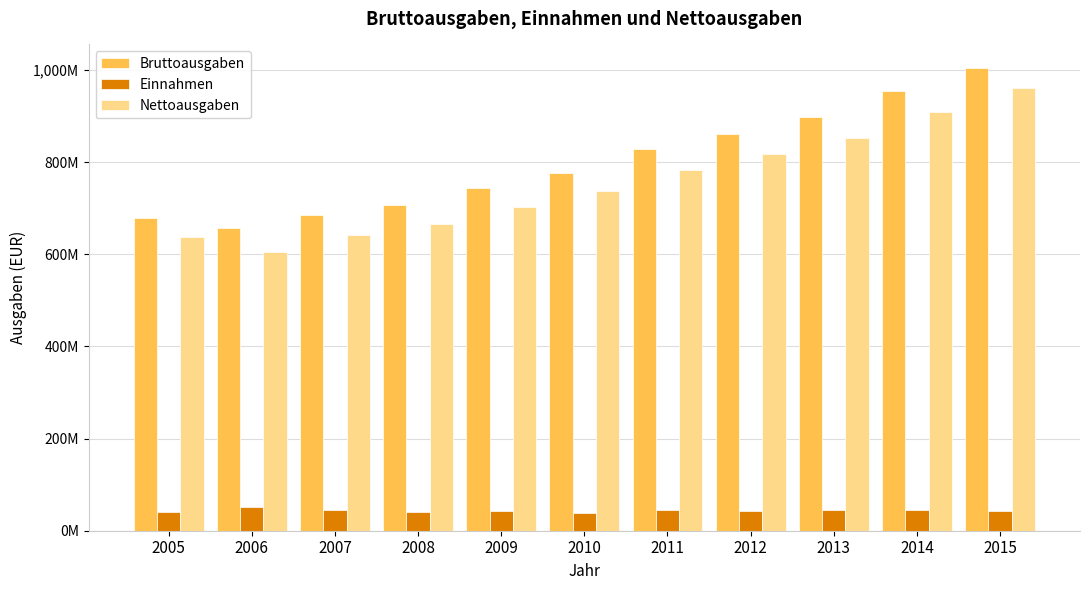

List the series in order of their peak value, highest first.

Bruttoausgaben, Nettoausgaben, Einnahmen